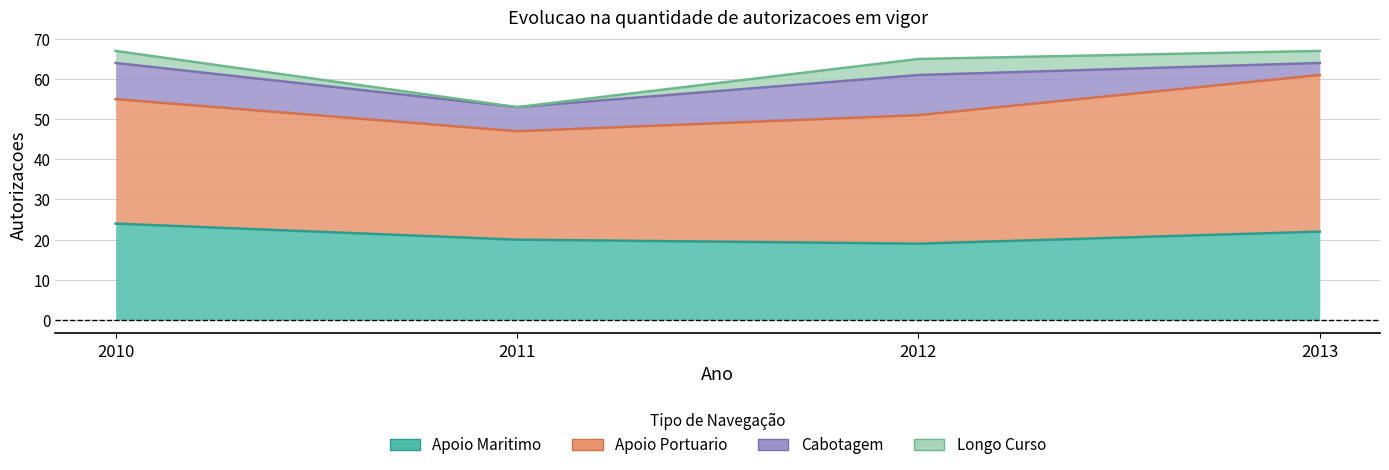

How many lines are shown in the chart?

4